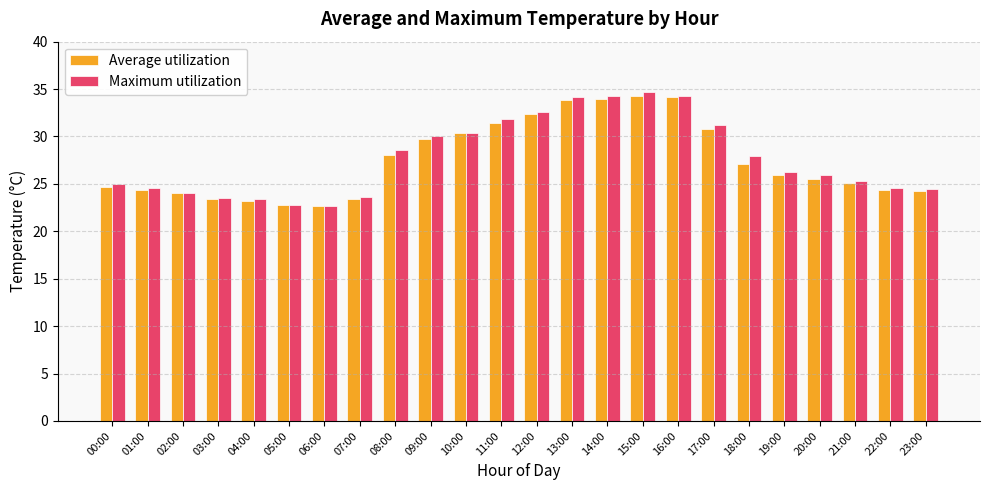

What is the total value across all series at 21:00?

50.4